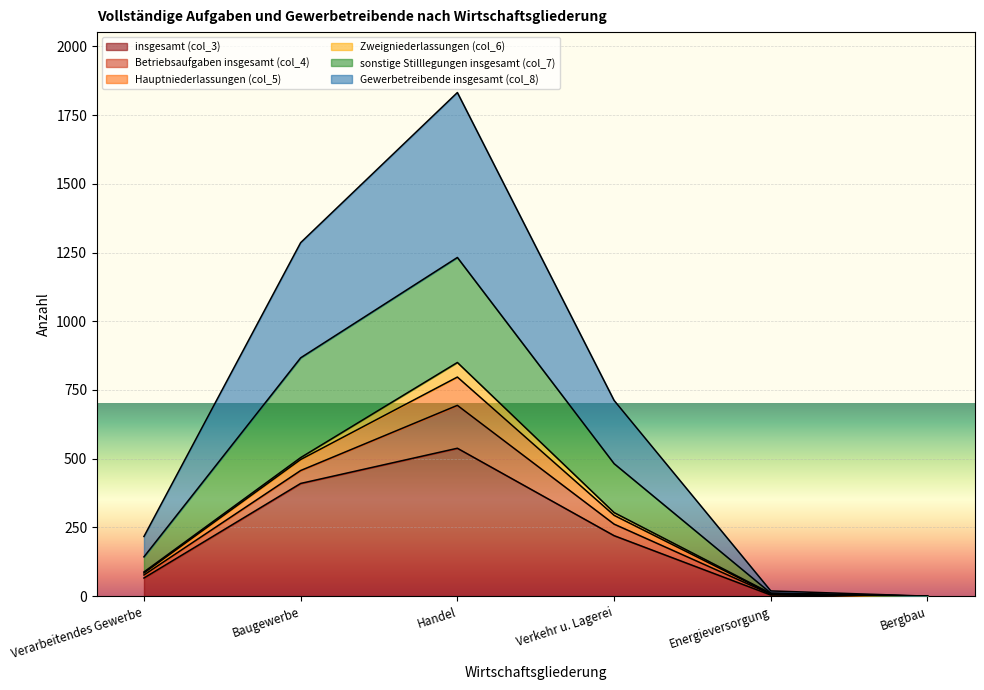

Between Bergbau and Baugewerbe, which is larger?

Baugewerbe